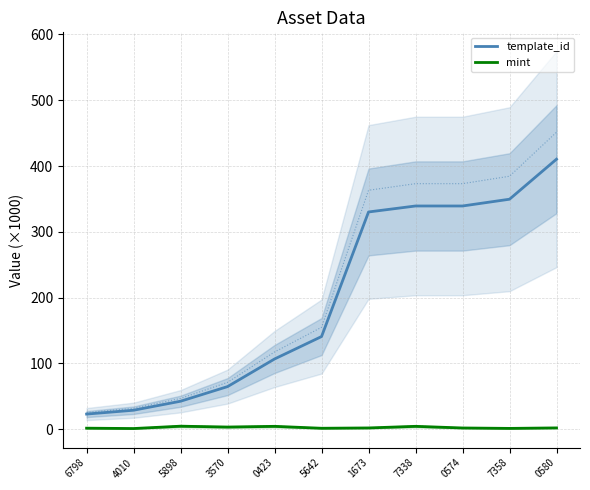

What is the total value across all series at 5898?

46.9